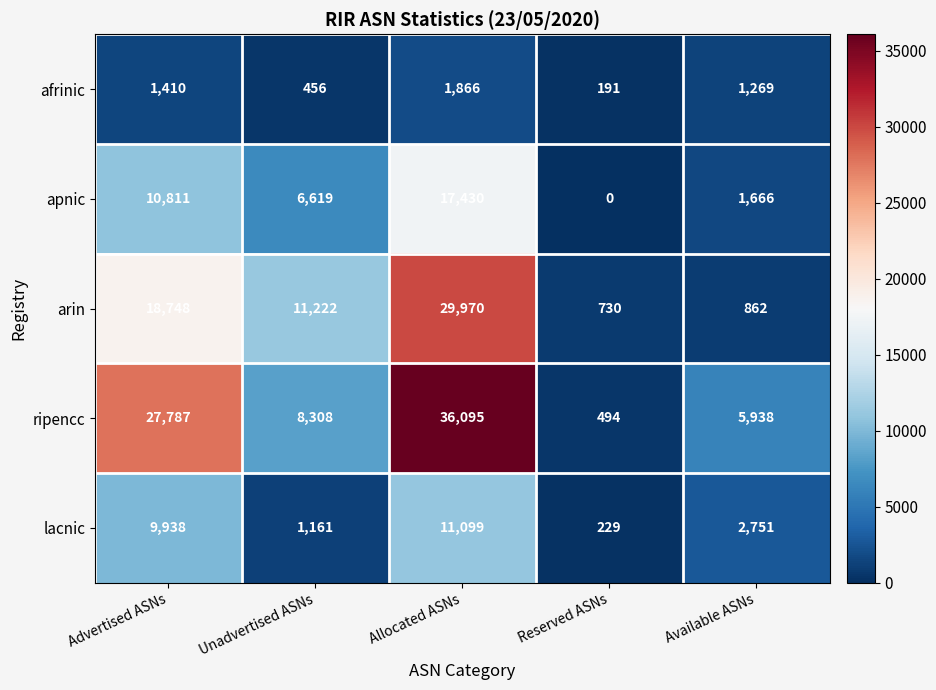

At which category is the sum across all series the highest?

Allocated ASNs